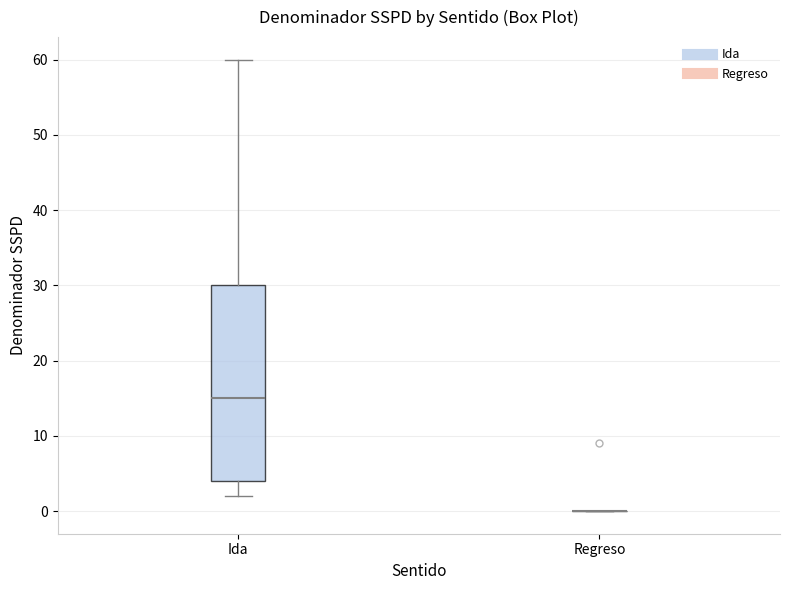

Comparing the boxes themselves (not the whiskers), which one is the tallest?

Ida